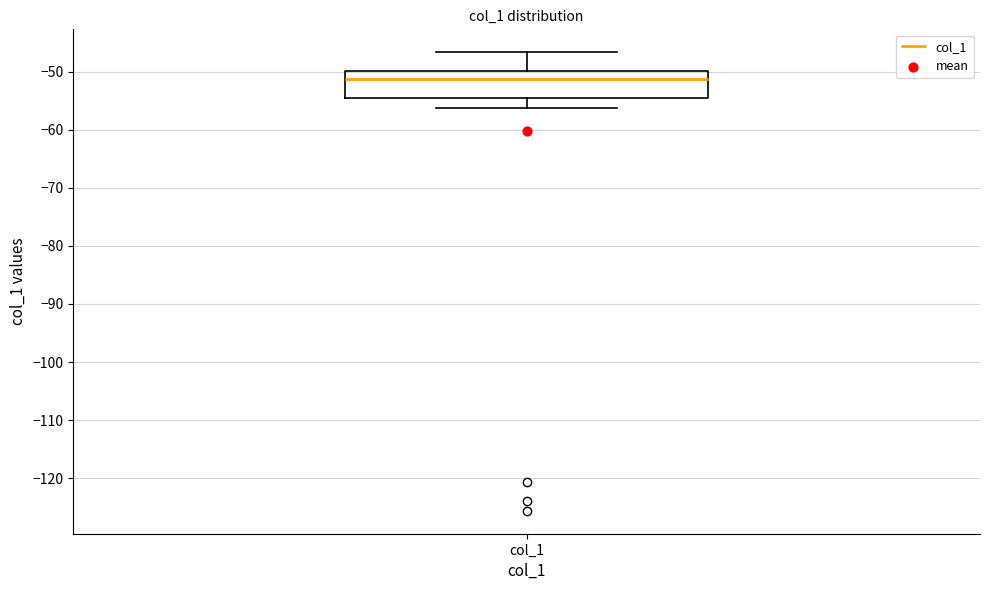

Transcribe this box plot: give where the median line is, the range the box spans, and where the two whiskers end, as read against the y-axis. The values are not printed on the chart, so give them approximately, as read against the axis.

median -51, box -55 to -50, whiskers -56 to -47